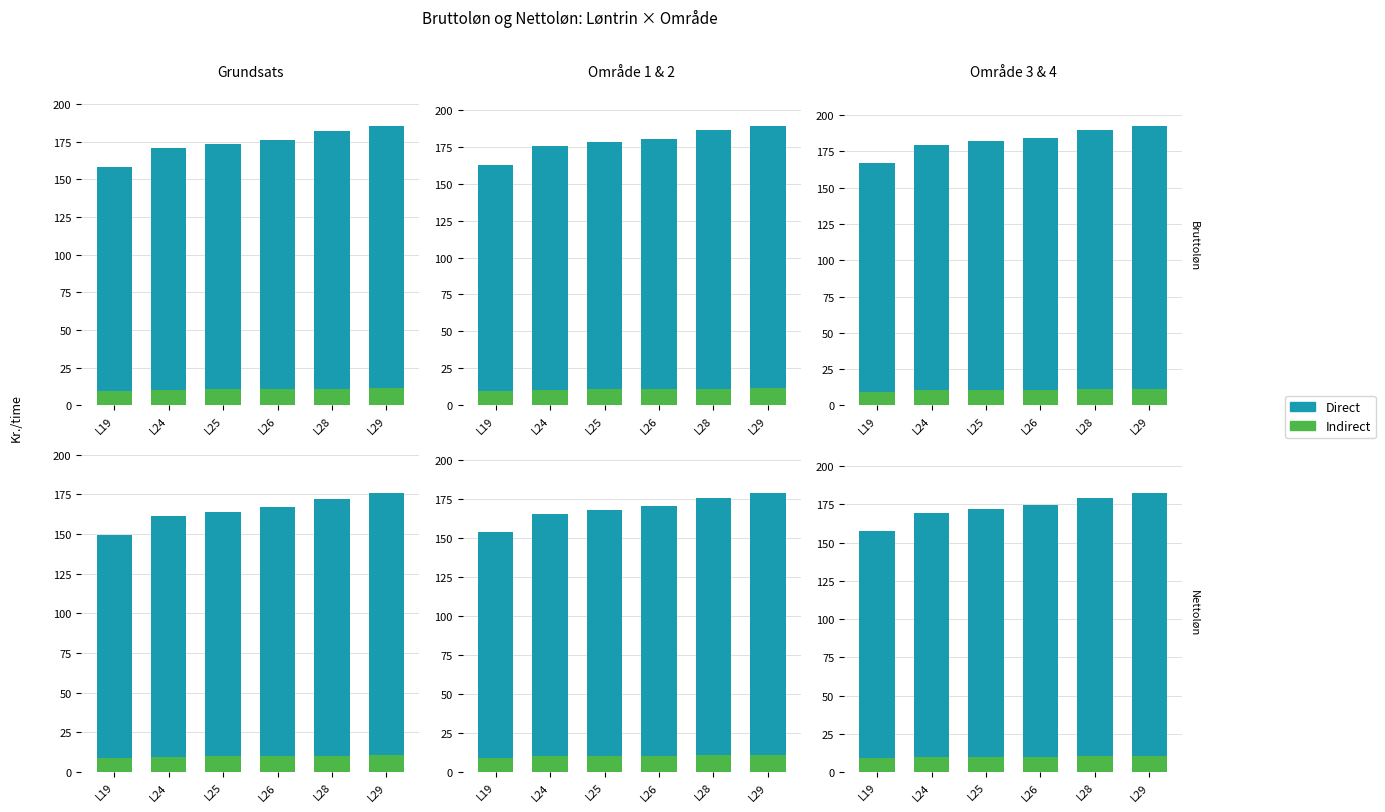

At how many categories does at least one series exceed 102?

6